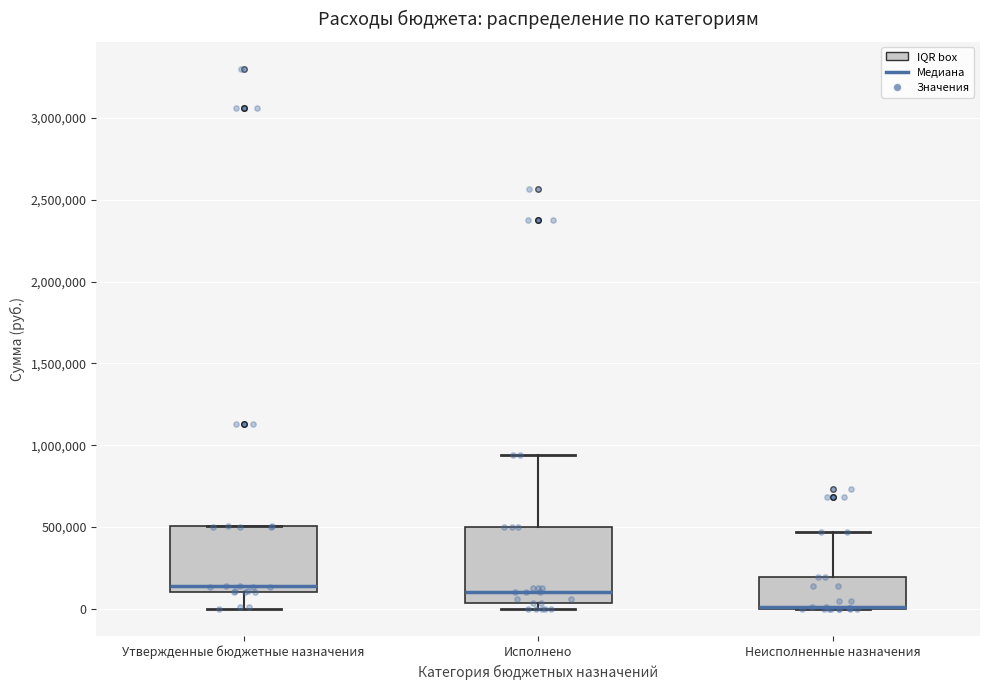

Reading left to right, read every box against the y-axis: the position of its median line, the range the box covers, and the ends of its whiskers. The values are not printed on the chart, so give them approximately, as read against the axis.

Утвержденные бюджетные назначения: median 150000, box 100000 to 500000, whiskers 0 to 500000
Исполнено: median 100000, box 50000 to 500000, whiskers 0 to 950000
Неисполненные назначения: median 0 (drawn on the box's lower edge), box 0 to 200000, whiskers 0 to 450000